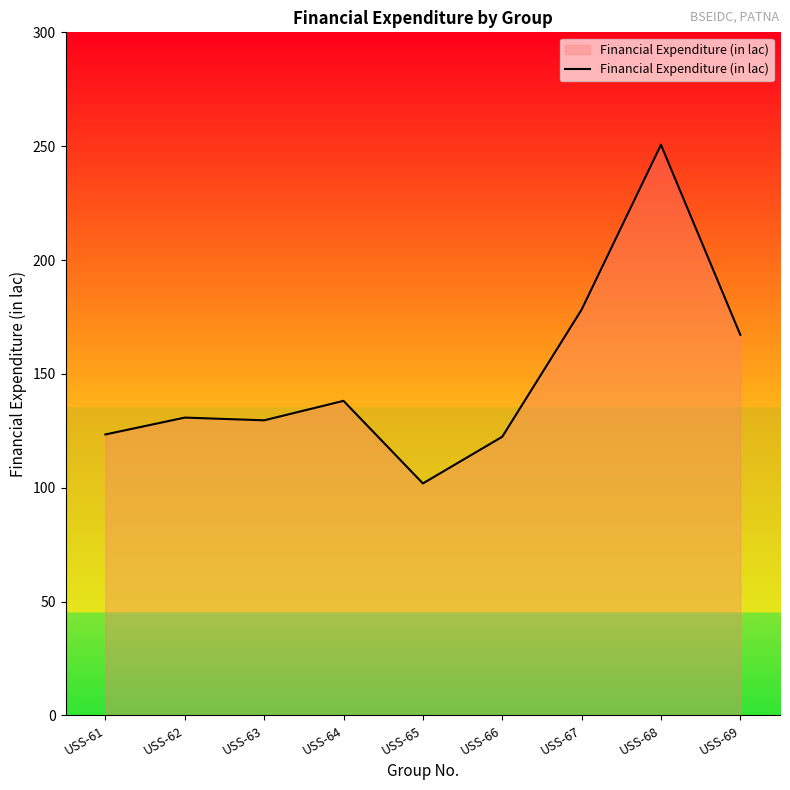

What is the difference between the values at USS-62 and USS-68?

119.8